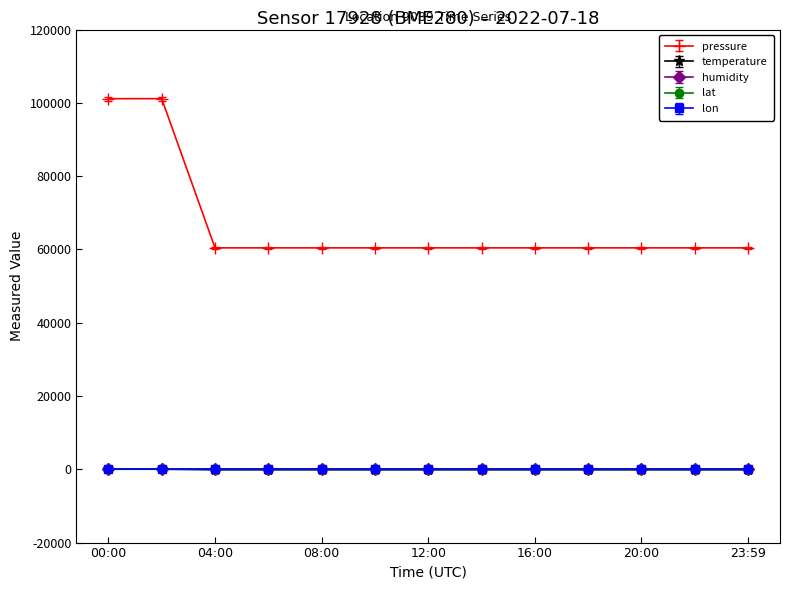

Which series has the widest spread of values?

pressure